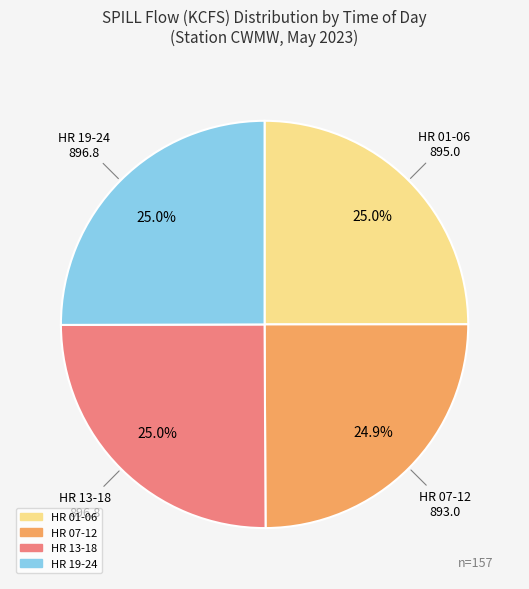

Count the number of slices in the pie.

4